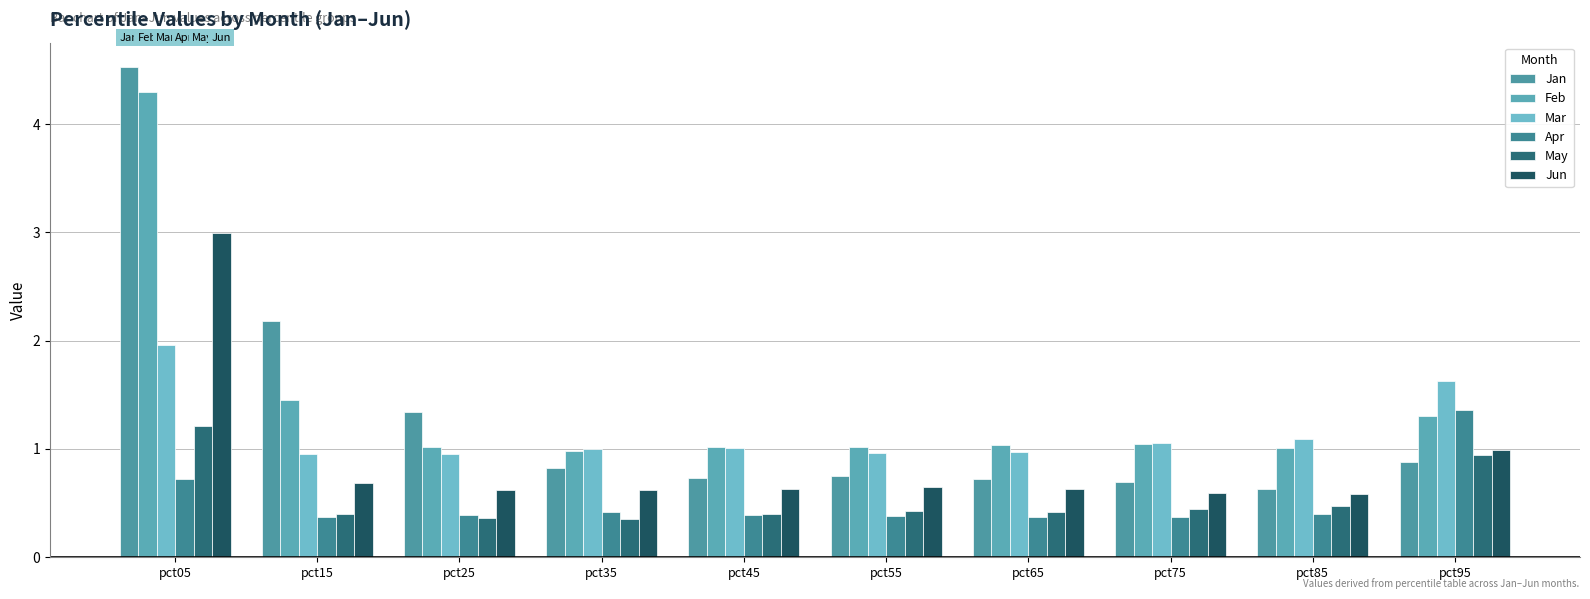

Which series has the widest spread of values?

Jan